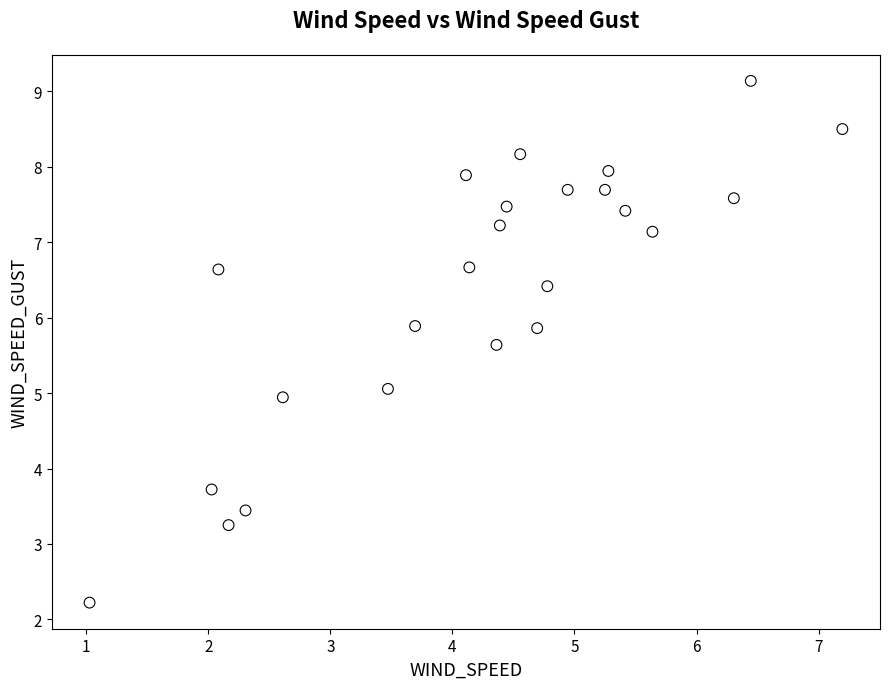

What is the range of Y values (max minus min)?

6.9